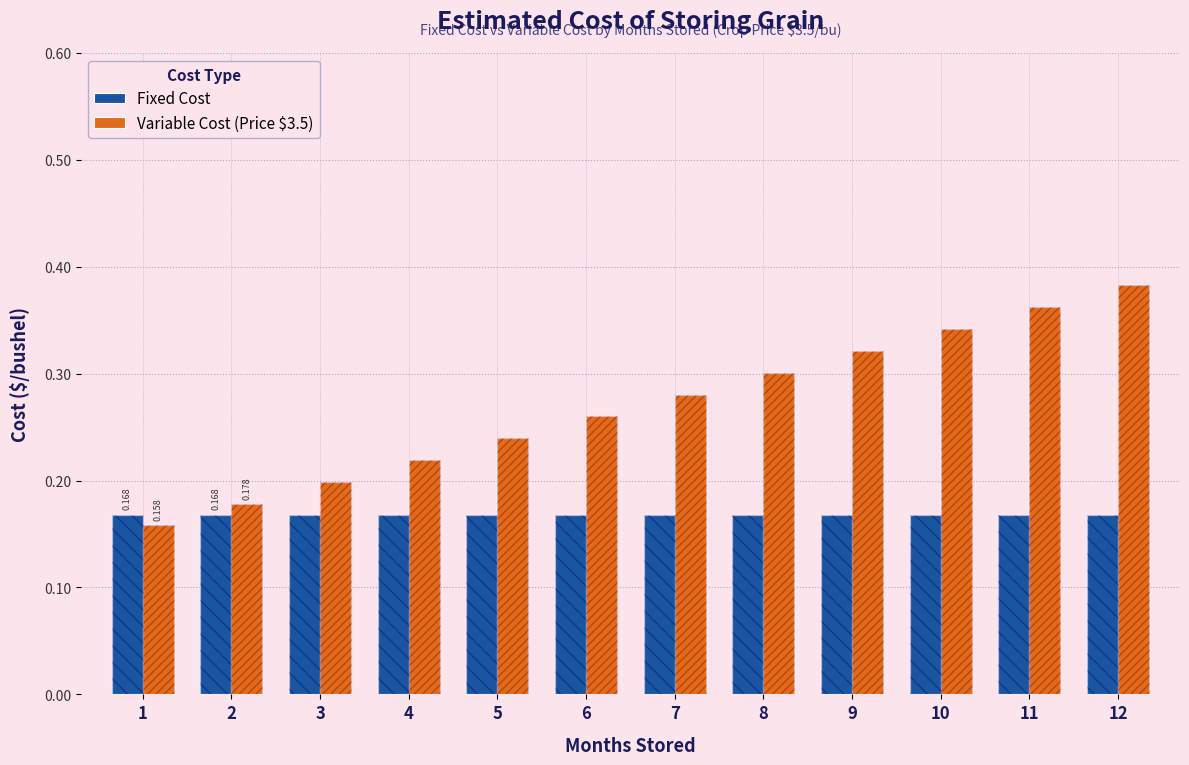

What is the sum of the Variable Cost (Price $3.5) values at 11 and 2?

0.5